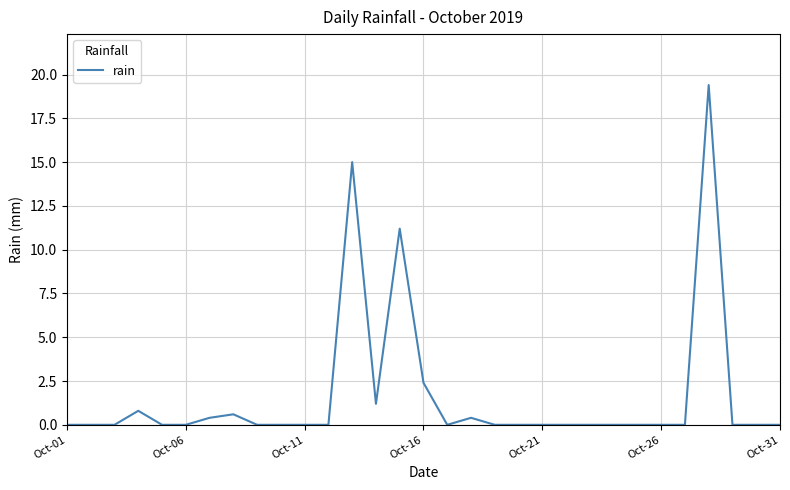

What is the maximum value shown in the chart?

19.4